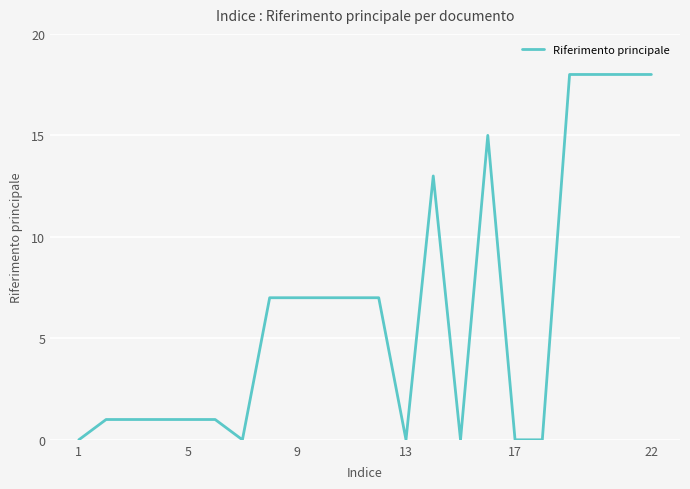

What is the difference between the maximum and minimum values?

18